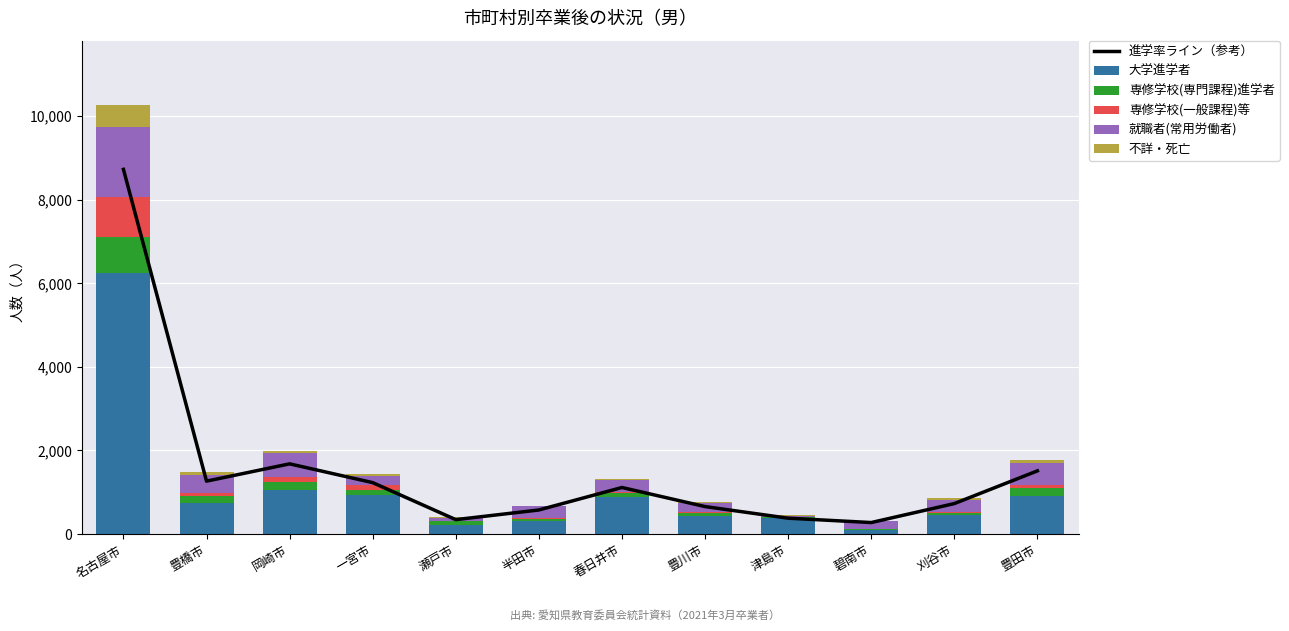

How many data points in 専修学校(専門課程)進学者 are less than 97?

6